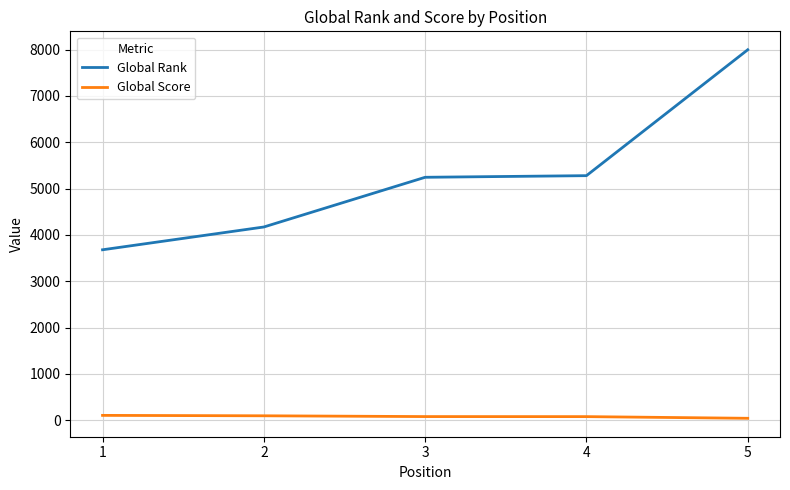

Which series has the largest range (max minus min)?

Global Rank